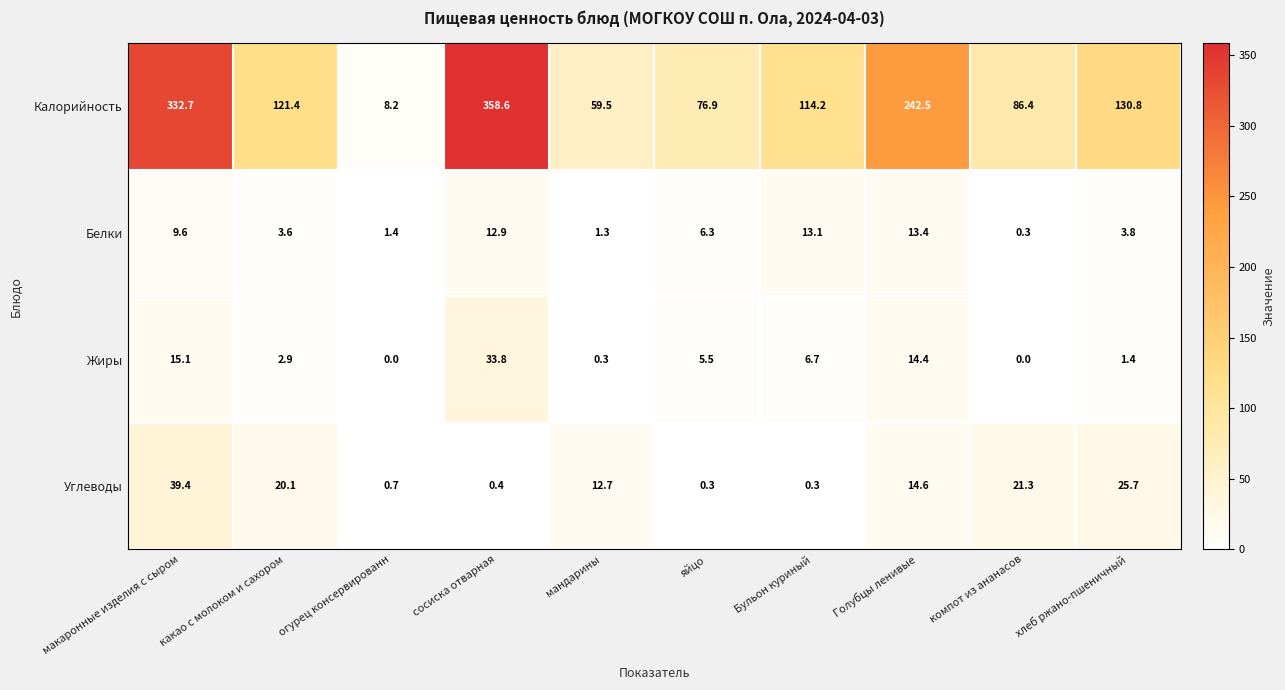

Between какао с молоком и сахором and Бульон куриный, which series saw the biggest shift?

Углеводы